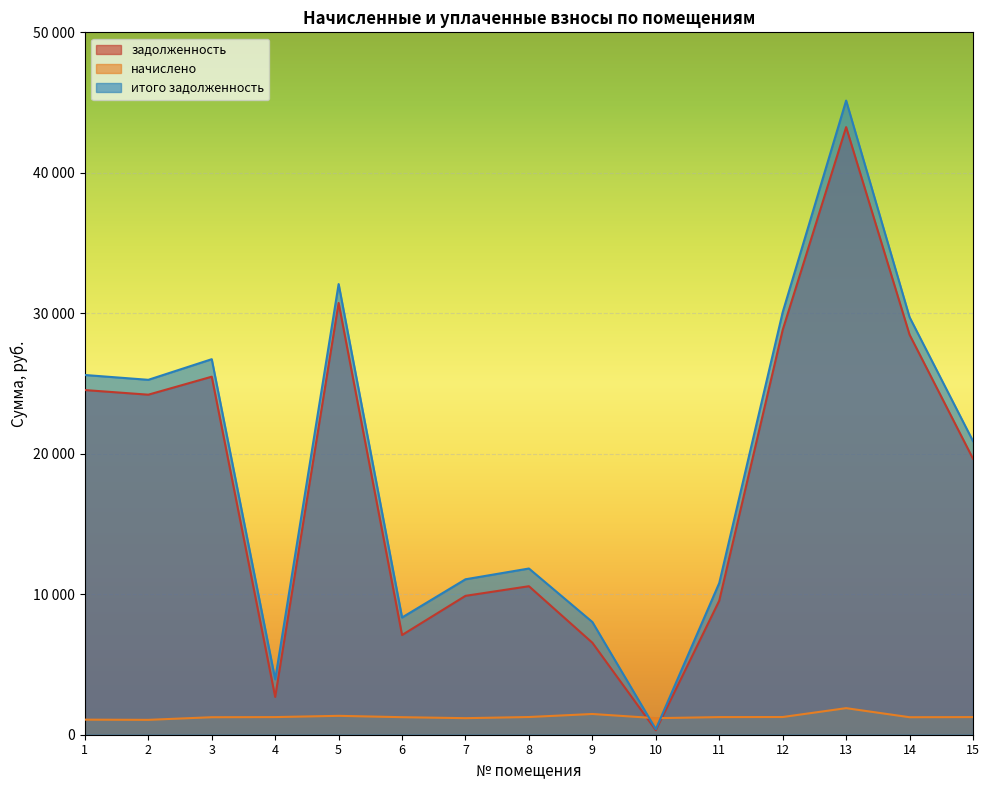

Reading left to right, transcribe all the data shown in this chart.

задолженность: 1=24535.0	2=24205.7	3=25486.8	4=2686.1	5=30737.3	6=7097.6	7=9886.8	8=10571.4	9=6546.8	10=319.1	11=9543.3	12=28816.3	13=43251.8	14=28476.8	15=19646.7
начислено: 1=1072.8	2=1058.4	3=1245.6	4=1255.2	5=1344.0	6=1248.0	7=1178.4	8=1260.0	9=1476.0	10=1178.4	11=1255.2	12=1260.0	13=1891.2	14=1245.6	15=1255.2
итого задолженность: 1=25607.8	2=25264.1	3=26732.4	4=3941.3	5=32081.3	6=8345.6	7=11065.2	8=11831.4	9=8022.8	10=392.8	11=10798.5	12=30076.3	13=45143.0	14=29722.4	15=20901.9